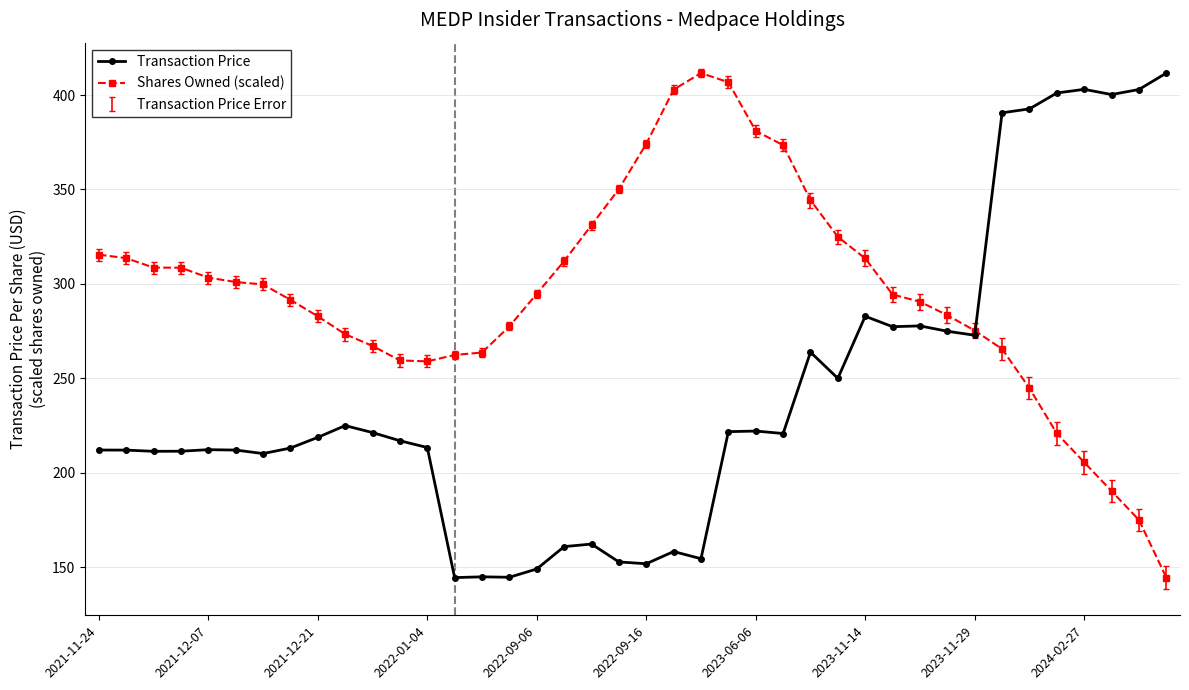

What is the maximum value for Shares Owned (scaled)?

411.6